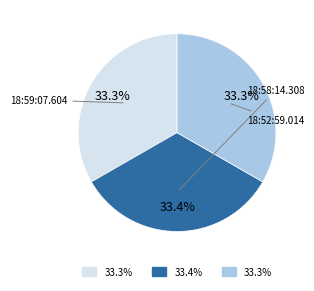

To the nearest percent, what is the average slice percentage?

33%